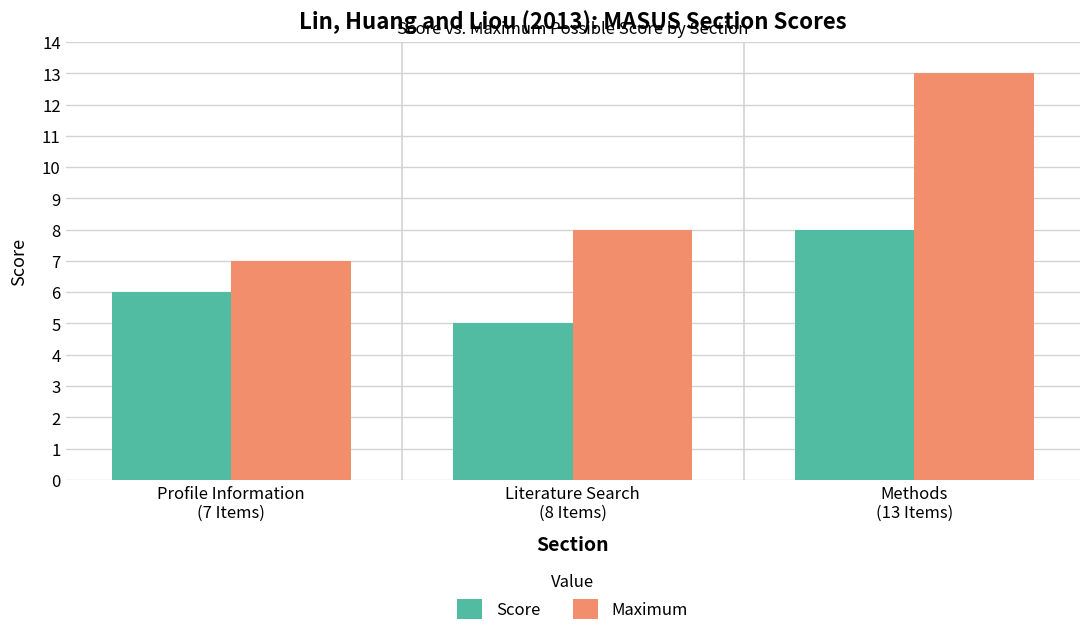

What position from the left is Methods
(13 Items)?

3